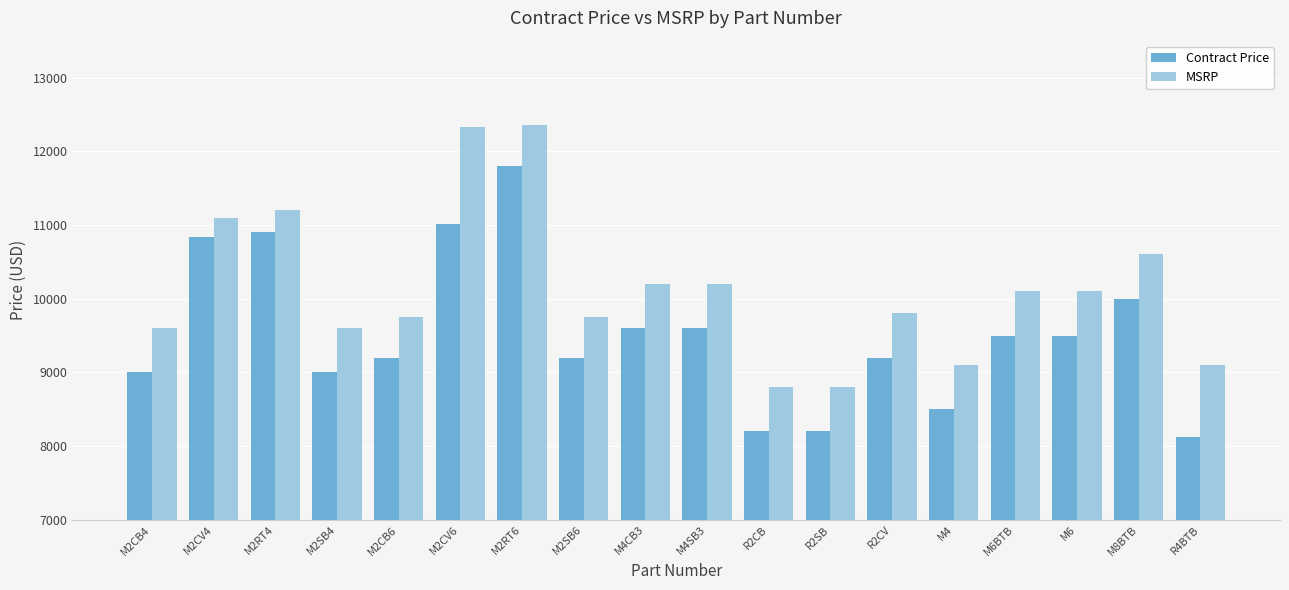

At which category is the sum across all series the highest?

M2RT6